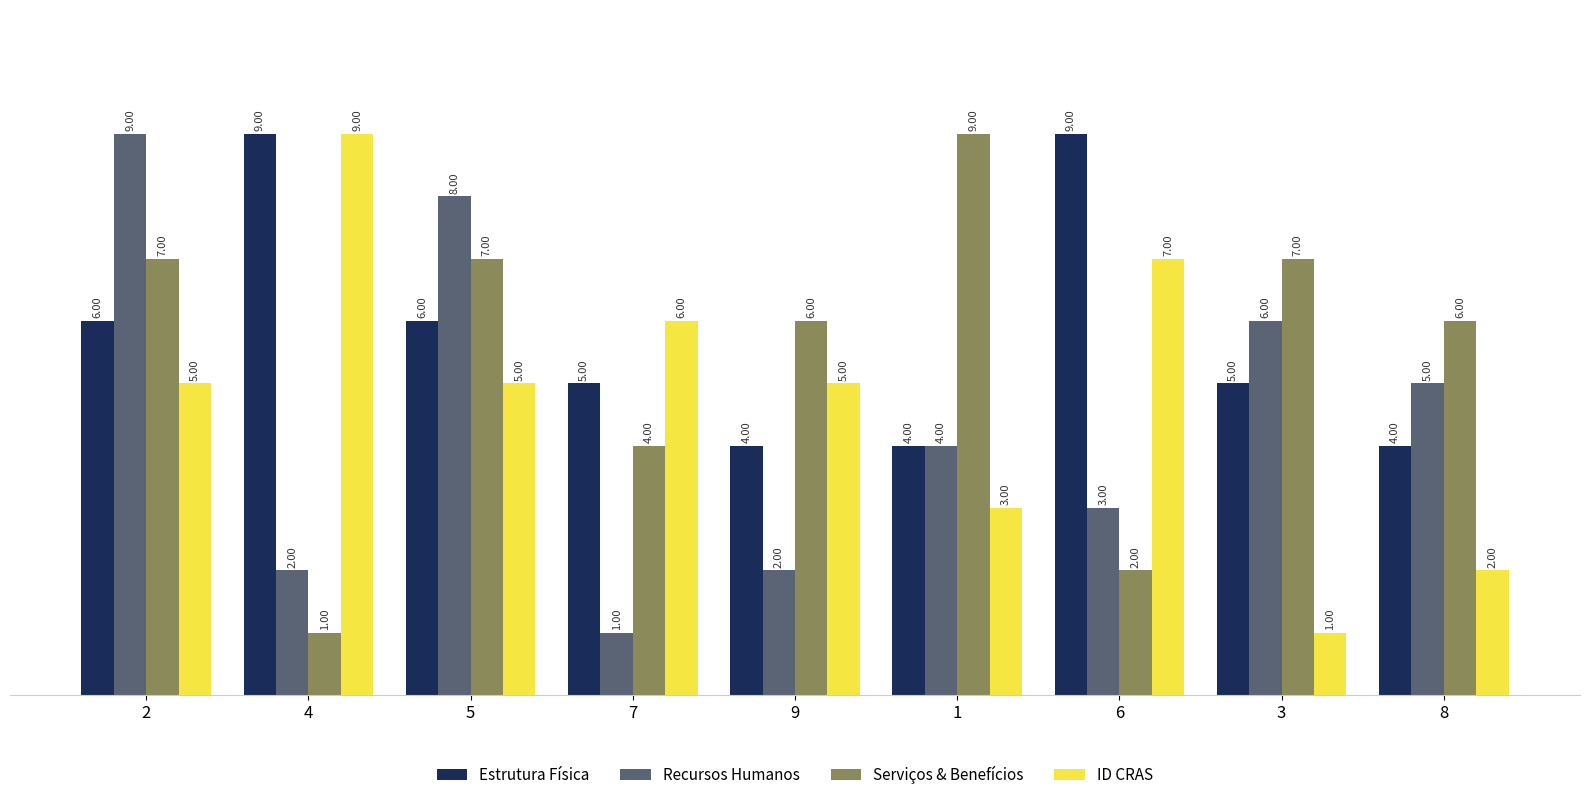

What is the spread (max minus min) of values at 8?

4